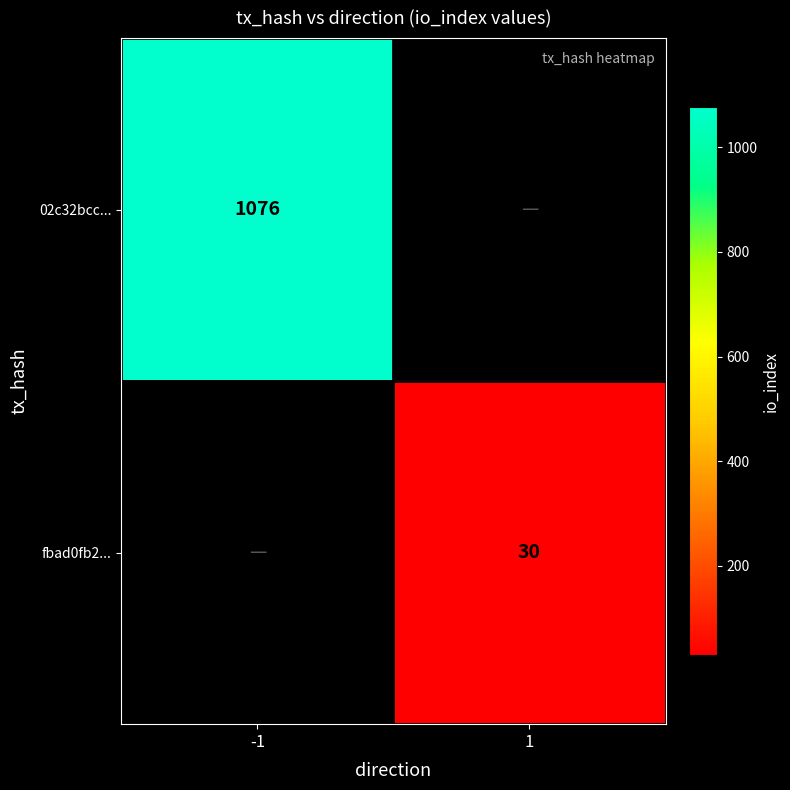

The fbad0fb2... series shows 43 at 1. True or false?

False